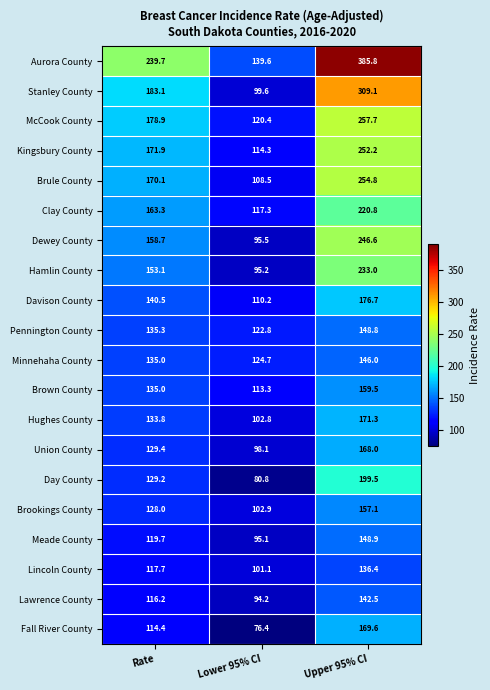

The Kingsbury County series shows 114.3 at Lower 95% CI. True or false?

True